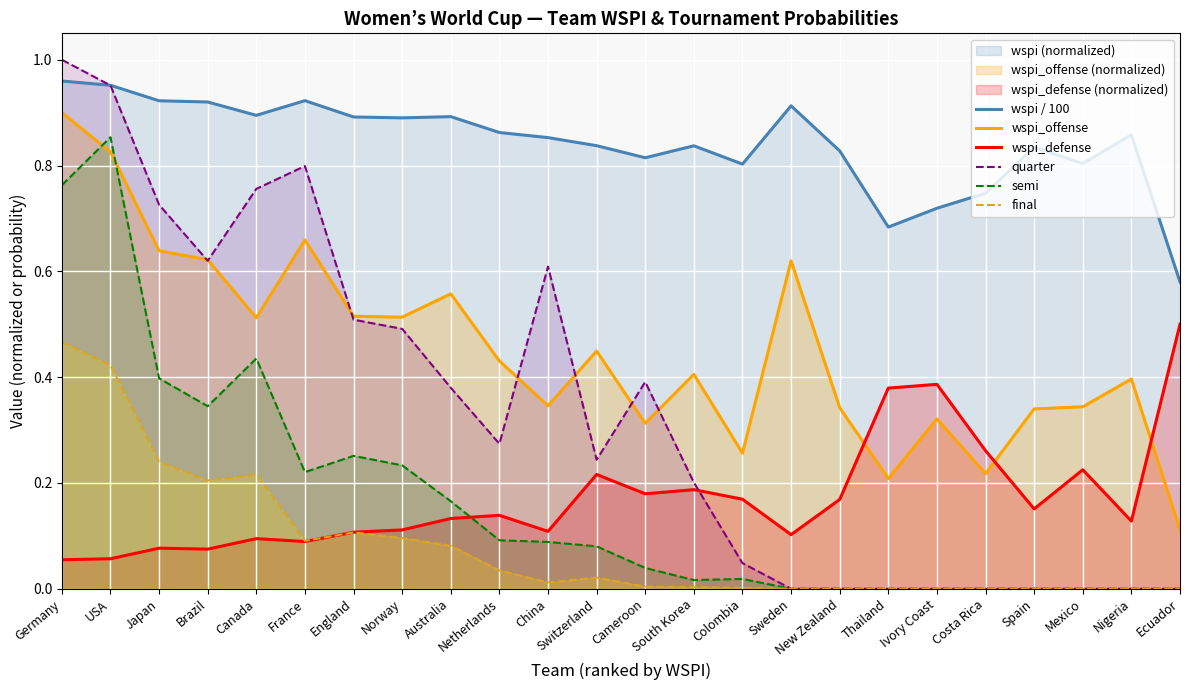

At which category is the sum across all series the highest?

Germany